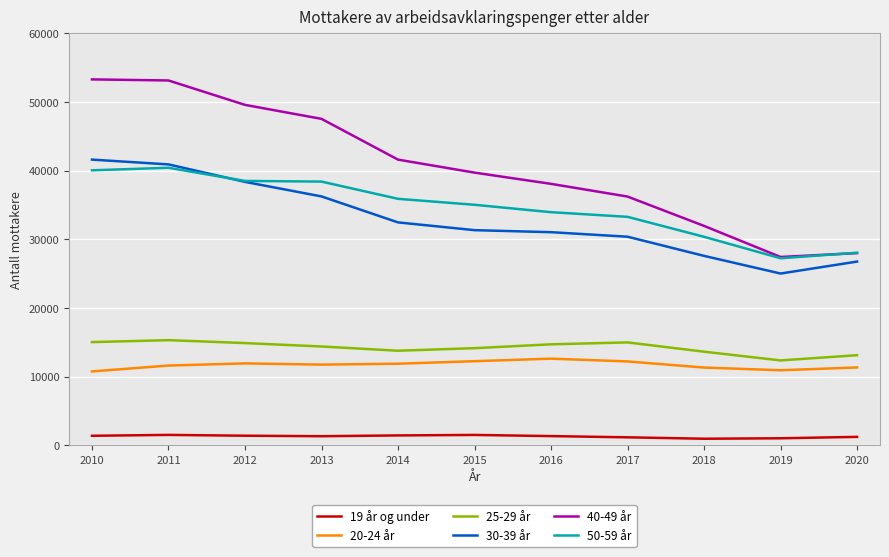

Where is the first local minimum for 40-49 år?

2019